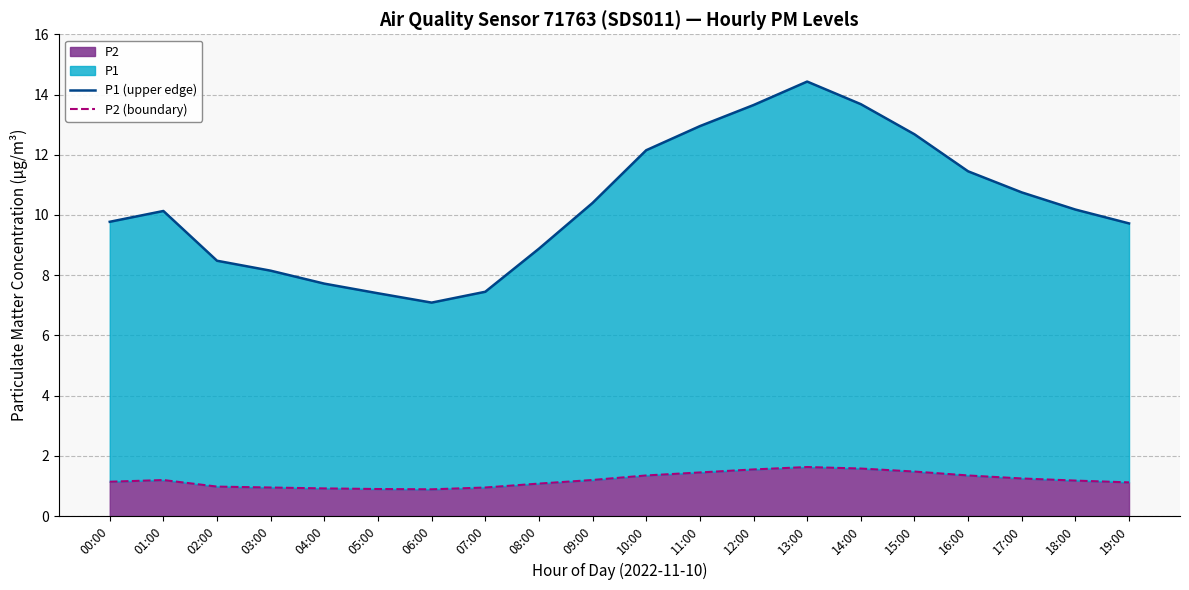

Does the chart display data point markers on the line(s)?

No